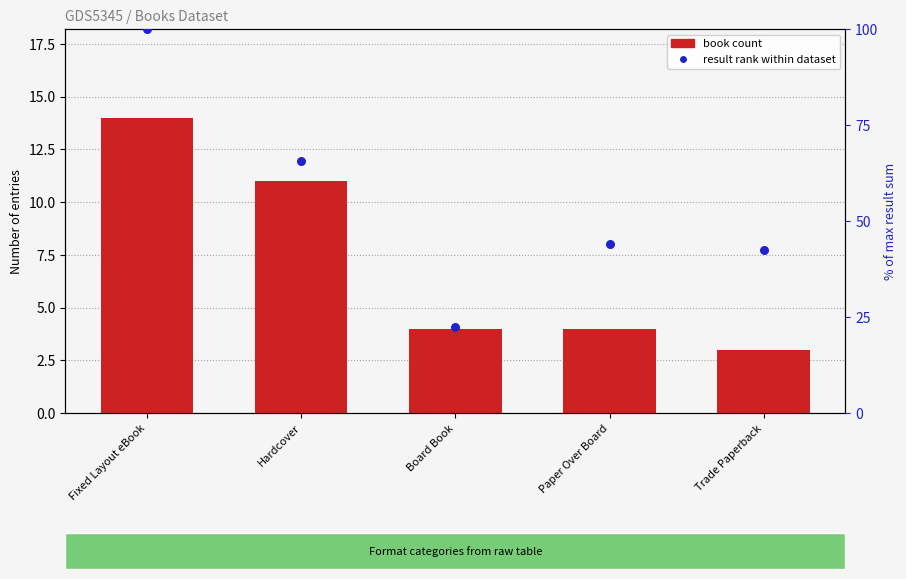

Which series has the largest total across all categories?

result rank within dataset